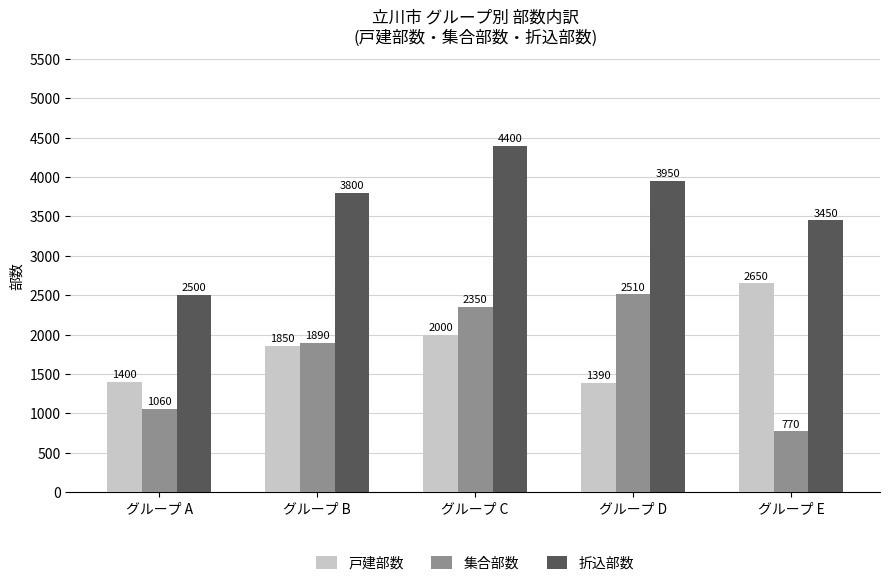

What is the approximate value of 集合部数 at グループ D, to the nearest 50?

2500